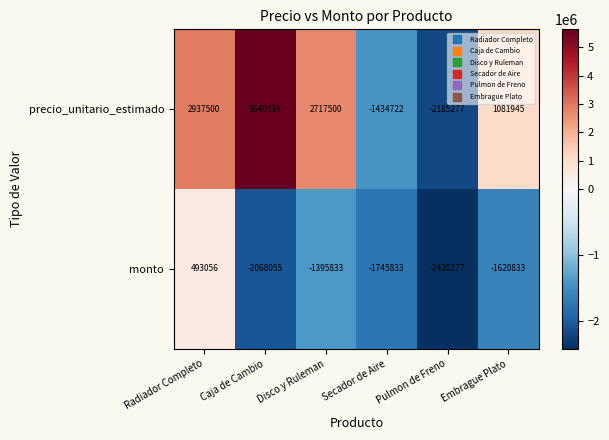

At which label does precio_unitario_estimado first exceed 2717500?

Radiador Completo